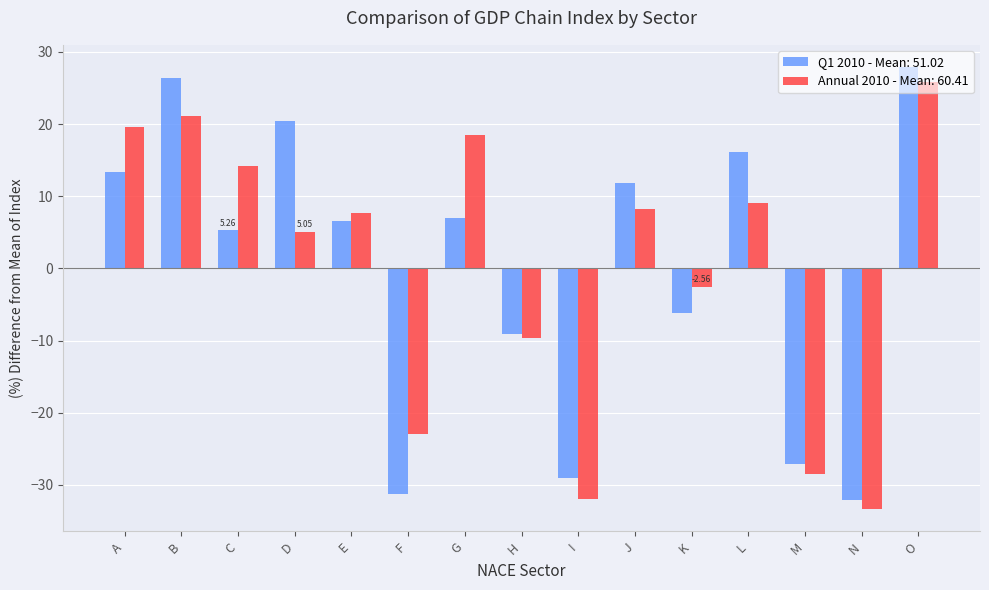

Which series changed the most between G and N?

Annual 2010 - Mean: 60.41